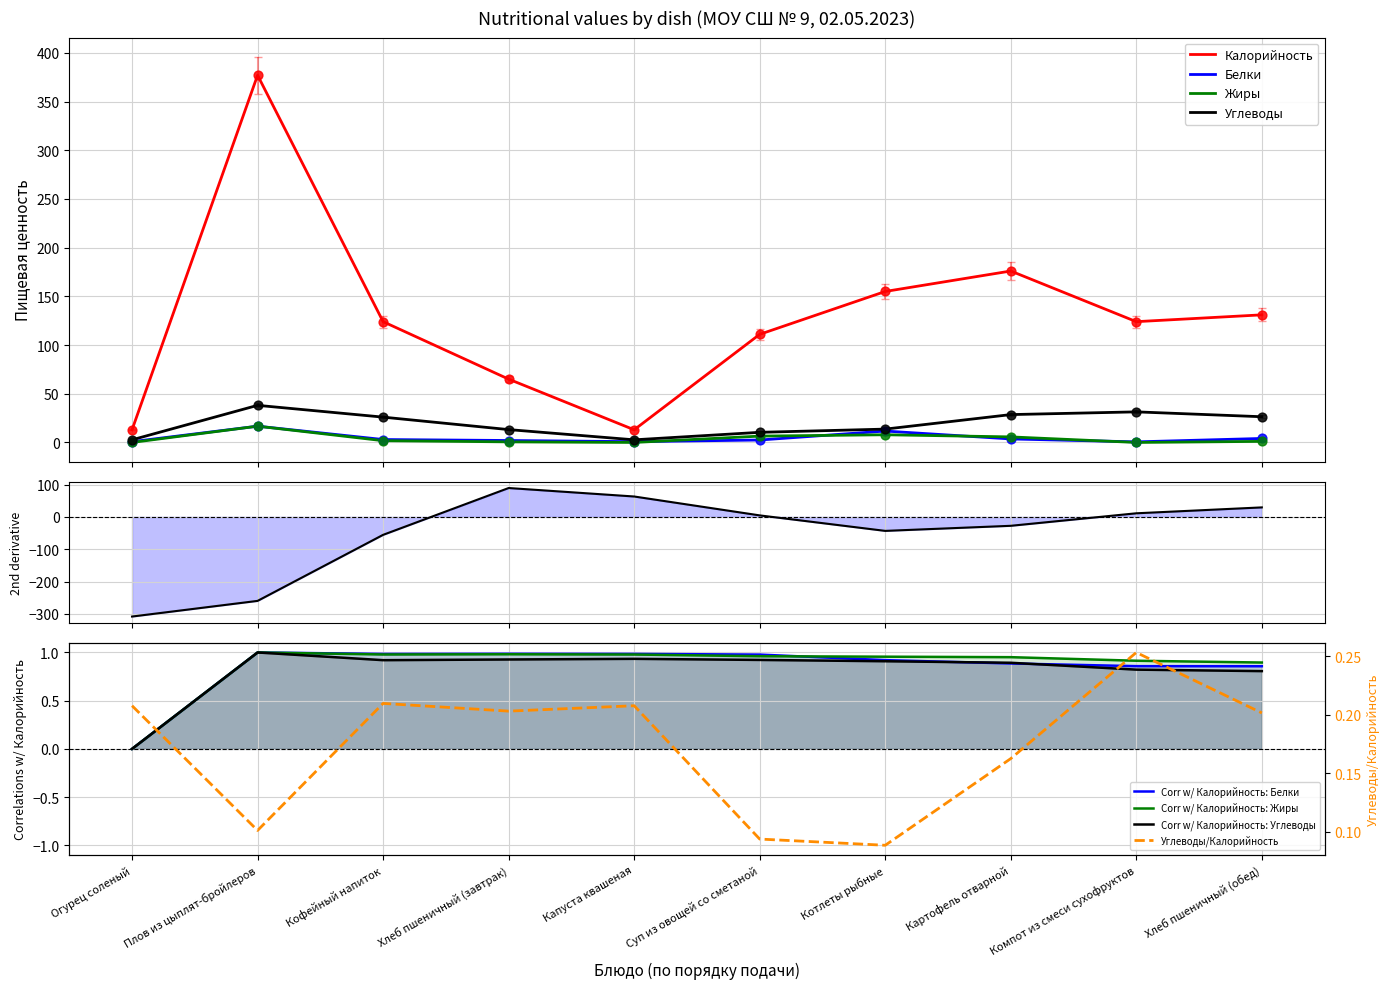

What is the total value across all series at Огурец соленый?

16.5